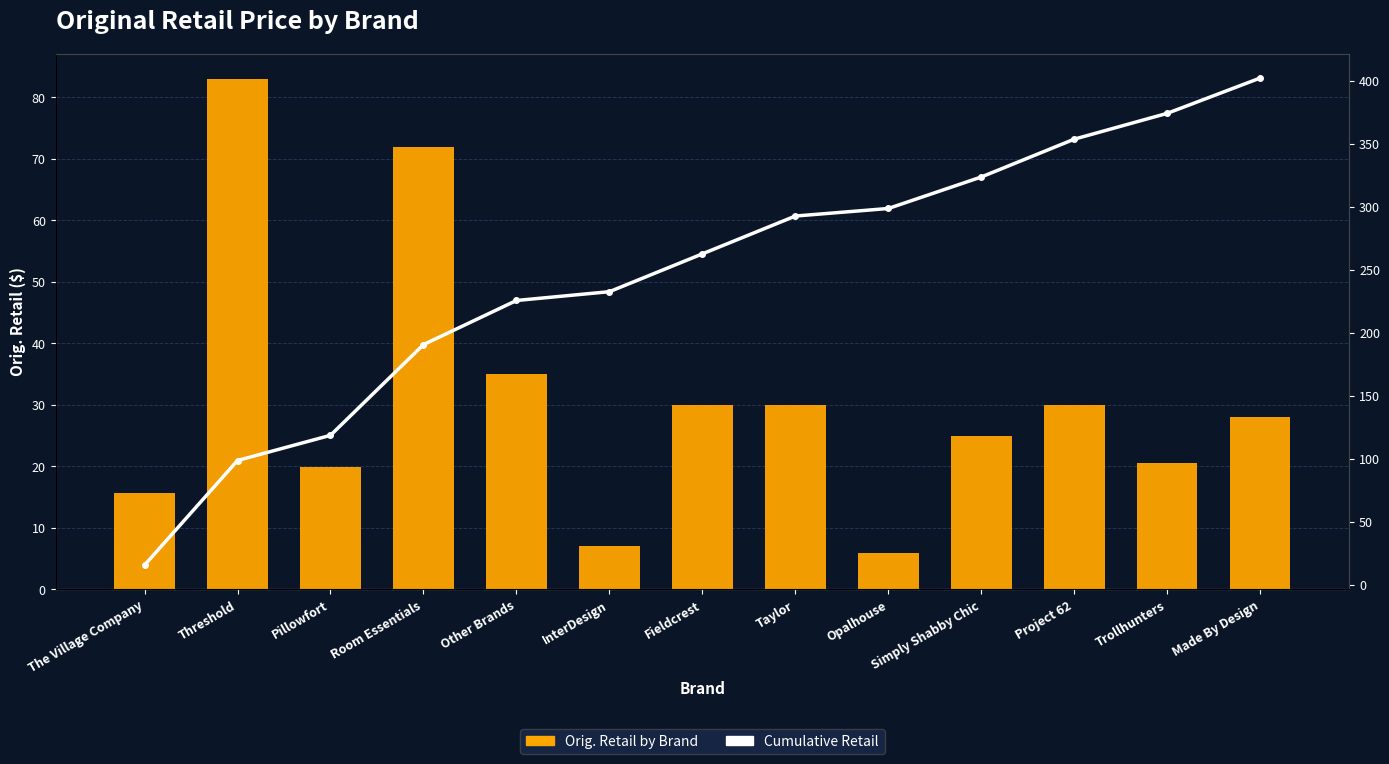

Reading left to right, transcribe all the data shown in this chart.

Orig. Retail by Brand: The Village Company=15.7	Threshold=83.0	Pillowfort=20.0	Room Essentials=71.9	Other Brands=35.0	InterDesign=7.0	Fieldcrest=30.0	Taylor=30.0	Opalhouse=6.0	Simply Shabby Chic=25.0	Project 62=30.0	Trollhunters=20.5	Made By Design=28.0
Cumulative Retail: The Village Company=15.7	Threshold=98.7	Pillowfort=118.7	Room Essentials=190.6	Other Brands=225.6	InterDesign=232.6	Fieldcrest=262.6	Taylor=292.6	Opalhouse=298.6	Simply Shabby Chic=323.6	Project 62=353.5	Trollhunters=374.0	Made By Design=402.0